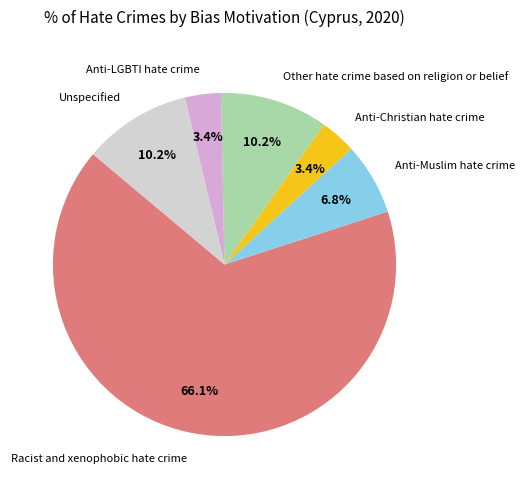

Is it true that Racist and xenophobic hate crime is 80% of the pie?

False